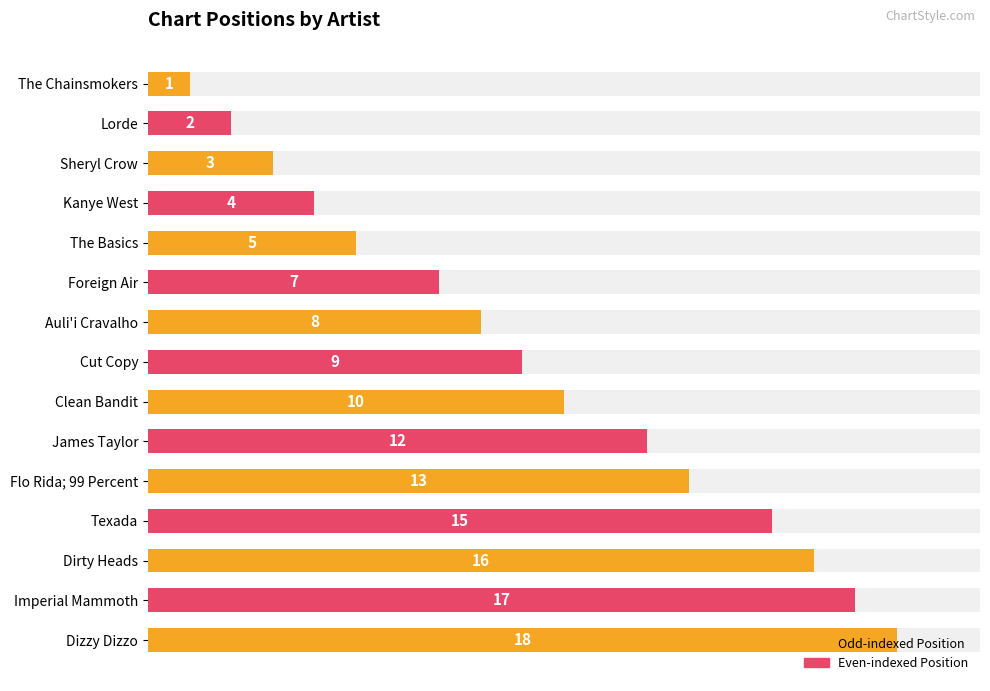

What is the value of the 15th bar from the left?

18